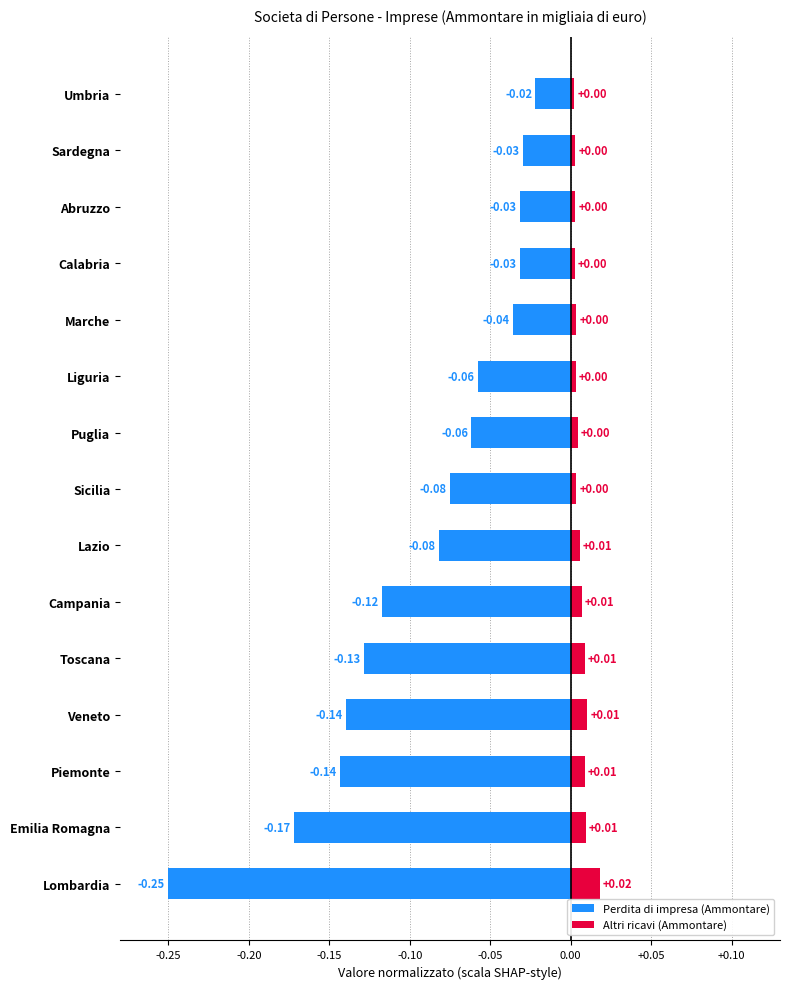

What are all the series names shown in the legend?

Perdita di impresa (Ammontare), Altri ricavi (Ammontare)